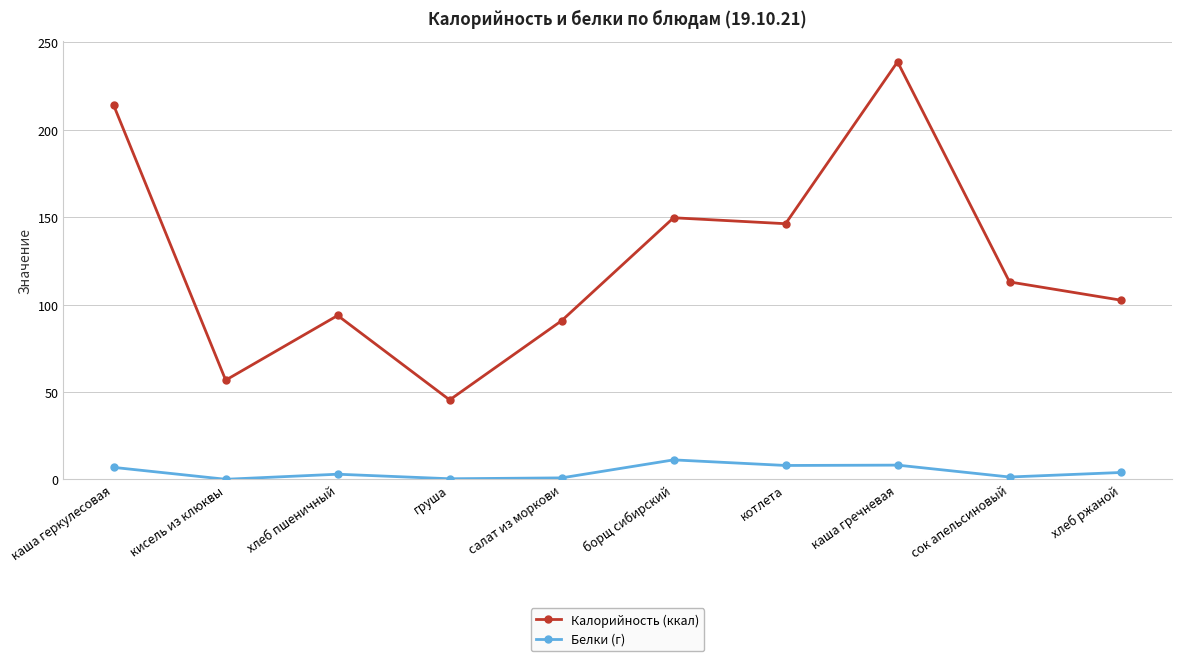

Which series has the largest total across all categories?

Калорийность (ккал)